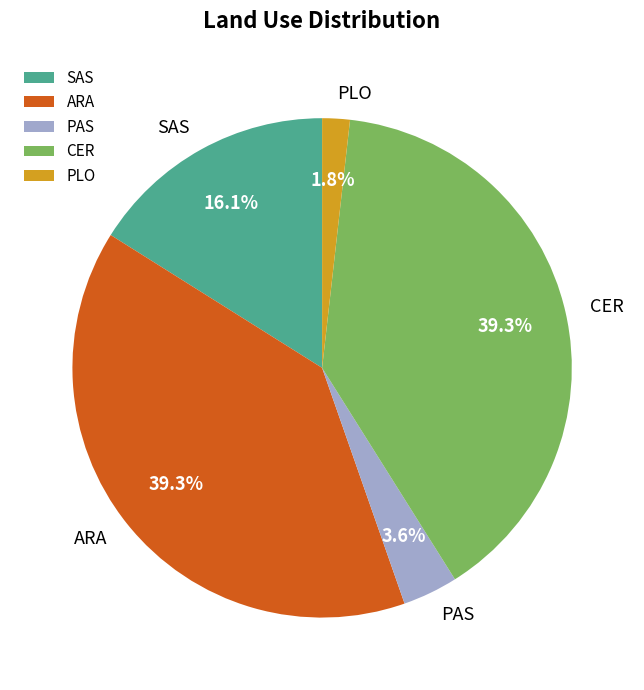

Is it true that CER is 39% of the pie?

True